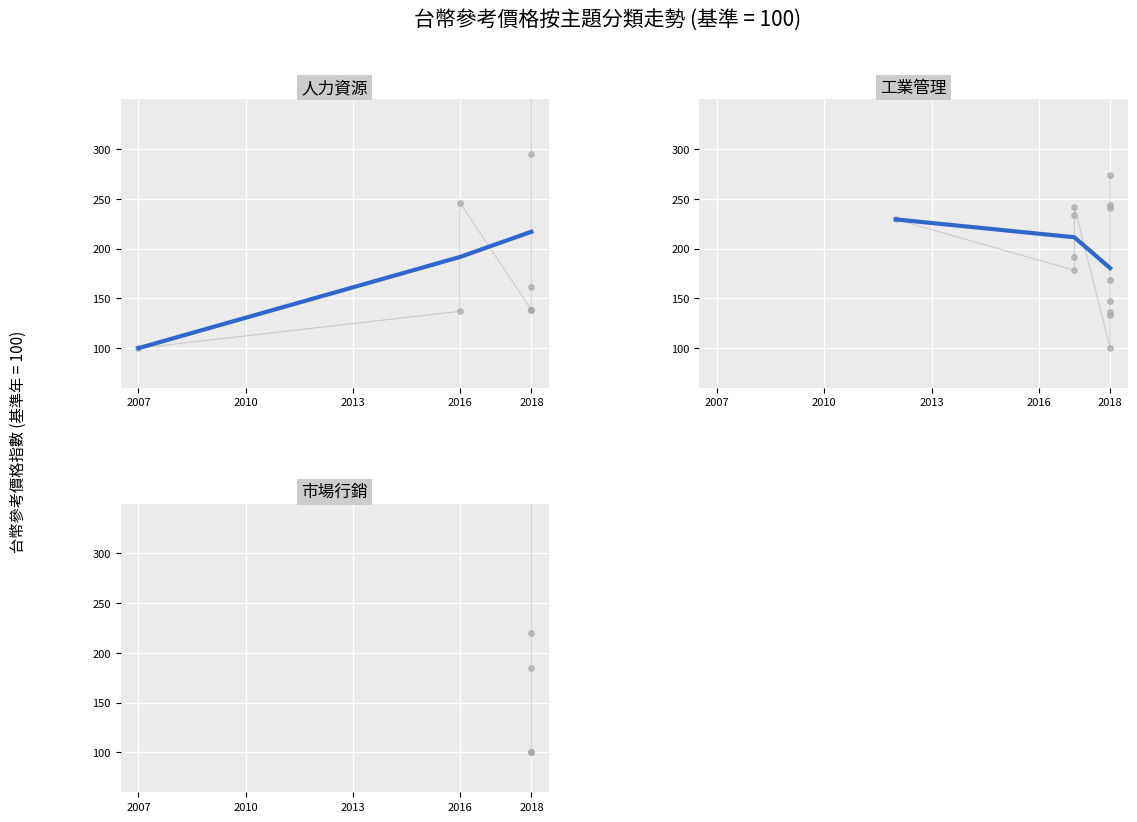

At how many categories does at least one series exceed 175?

3